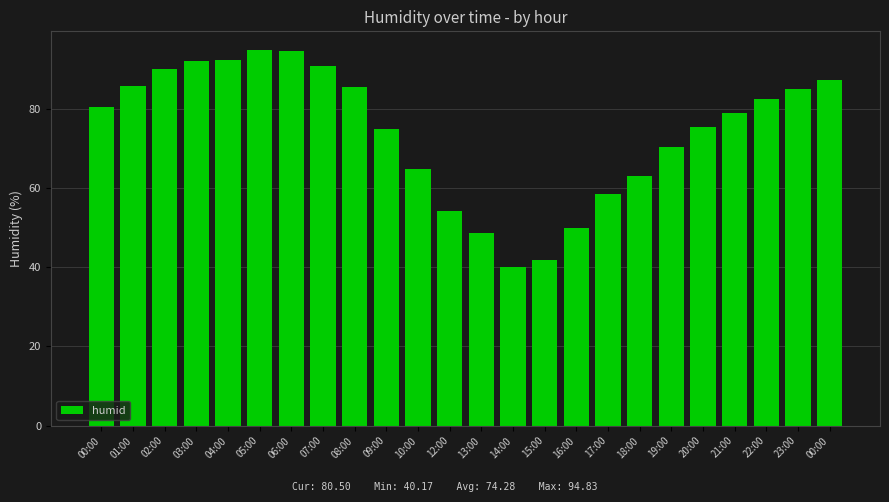

What is the value of the 20th bar from the left?

75.5